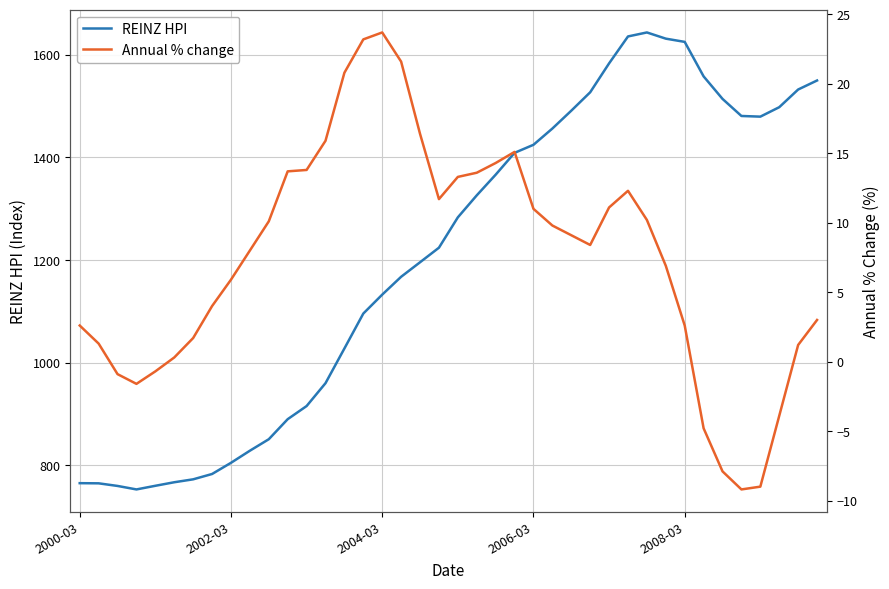

Does the chart have visible grid lines?

Yes